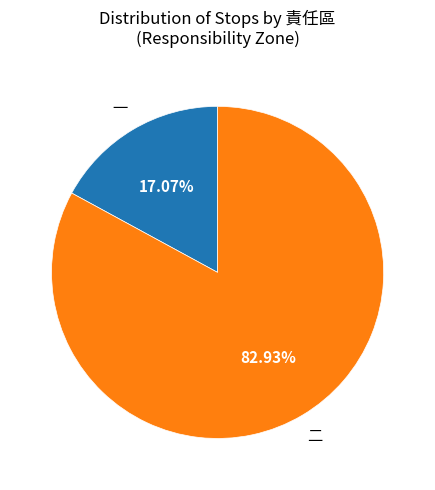

Is there any slice that represents more than half of the pie?

Yes